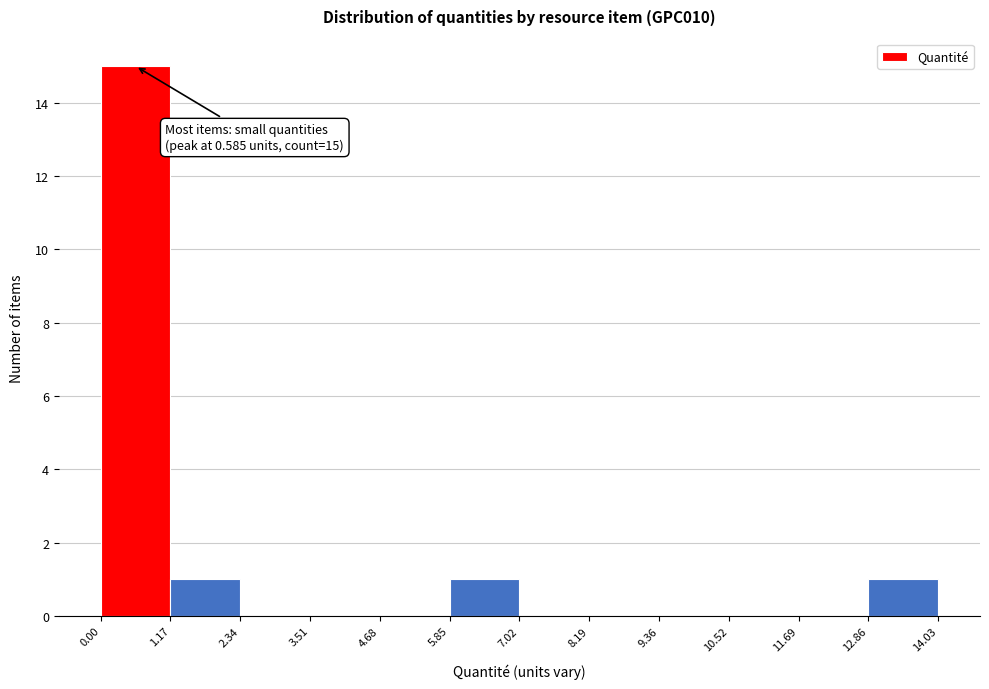

Over which range of the x-axis is the bar tallest?

0.00 to 1.17